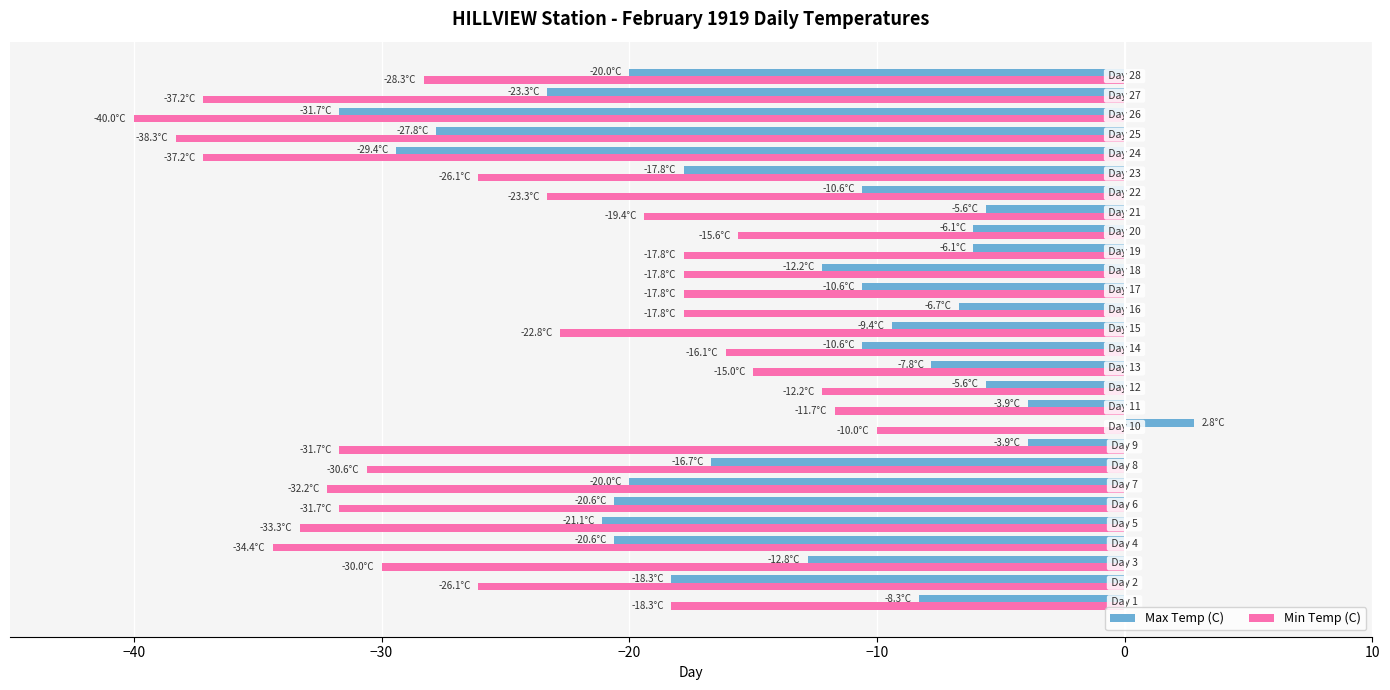

Which series has the largest total across all categories?

Max Temp (C)